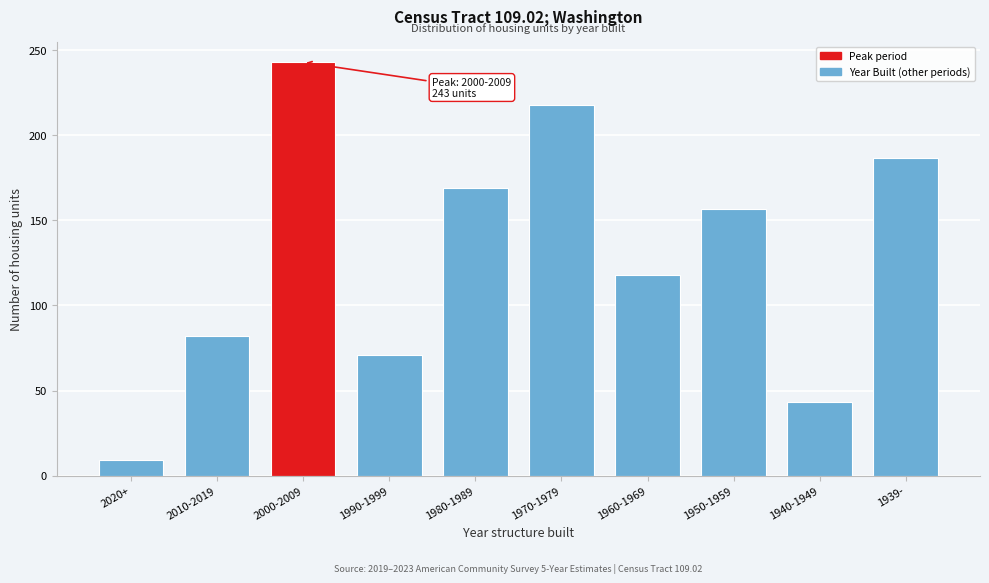

Reading right to left, transcribe all the data shown in this chart.

187	43	157	118	218	169	71	243	82	9